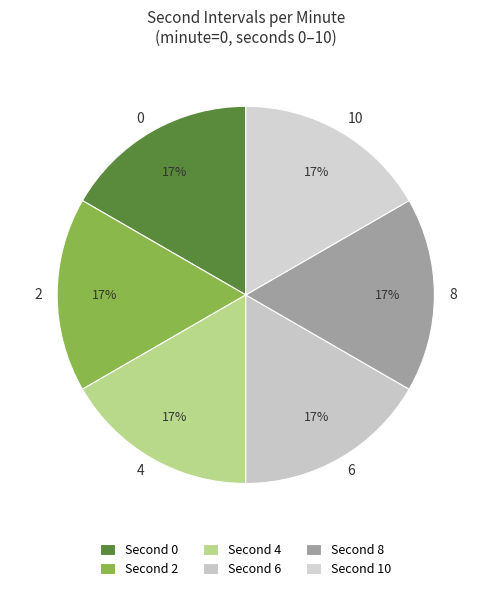

Is the sum of 8 and 10 greater than half?

No